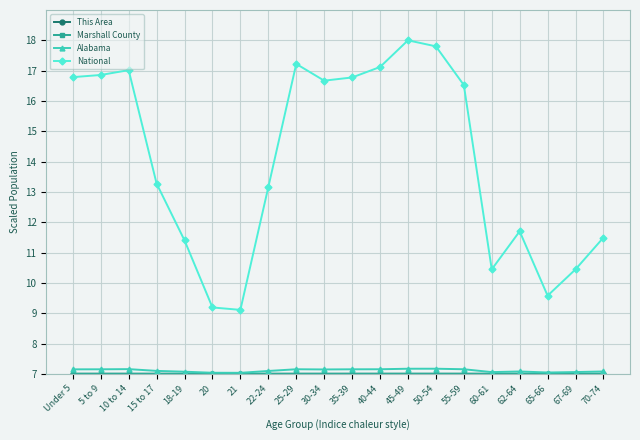

Which series changed the most between 40-44 and 65-66?

National